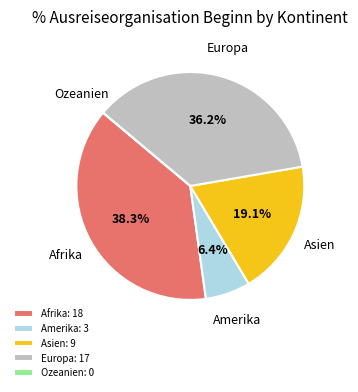

What is the total percentage of Europa and Asien?

55.3%